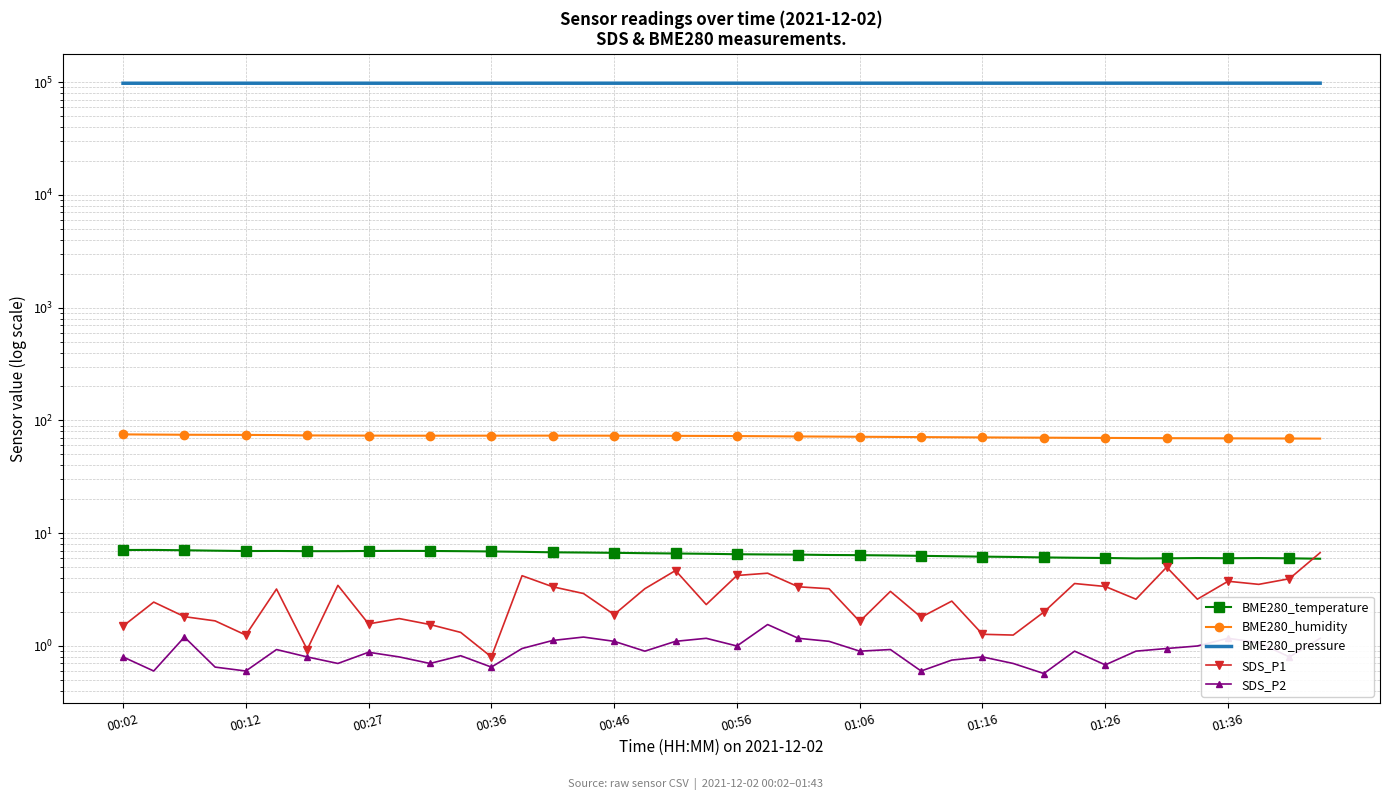

In BME280_temperature, how many points are higher than both neighbors (excluding endpoints)?

5